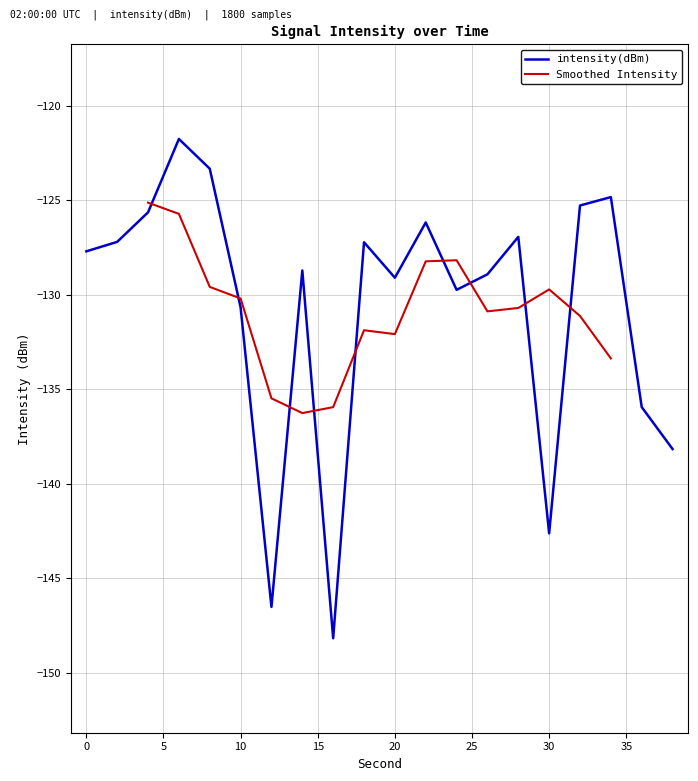

What is the minimum value shown in the chart?

-148.2